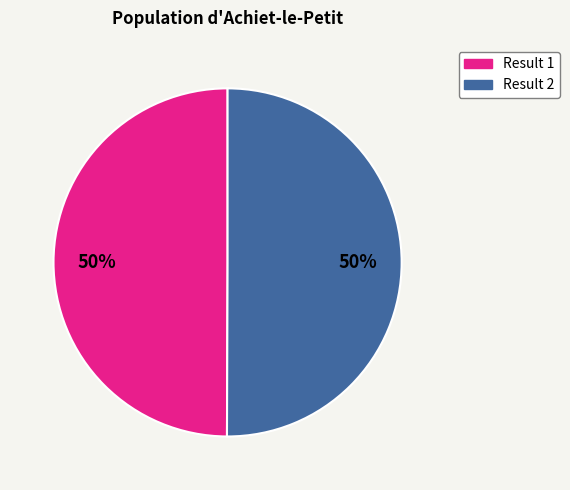

Is the sum of Result 2 and Result 1 greater than half?

Yes